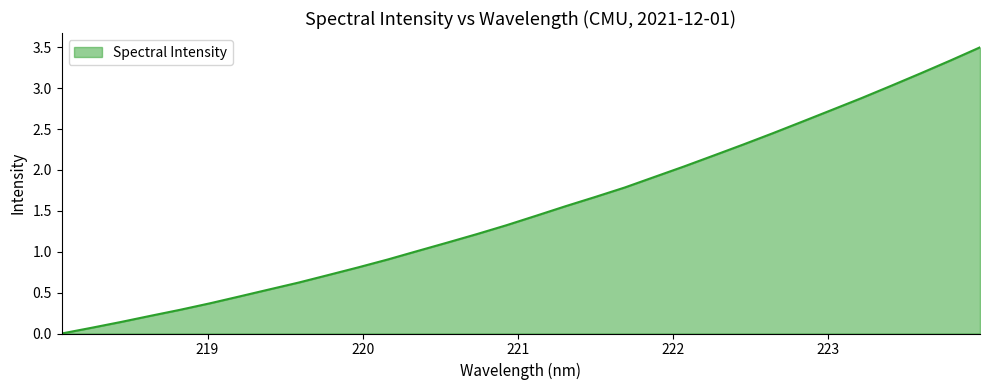

What is the difference between the maximum and minimum values?

3.5